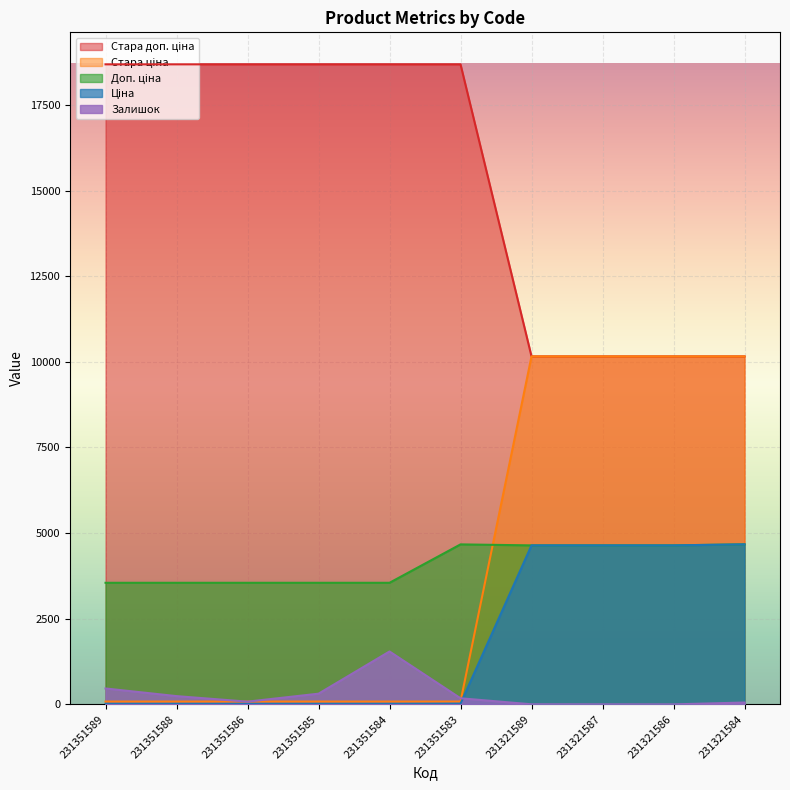

What is the greatest value displayed?

18684.0